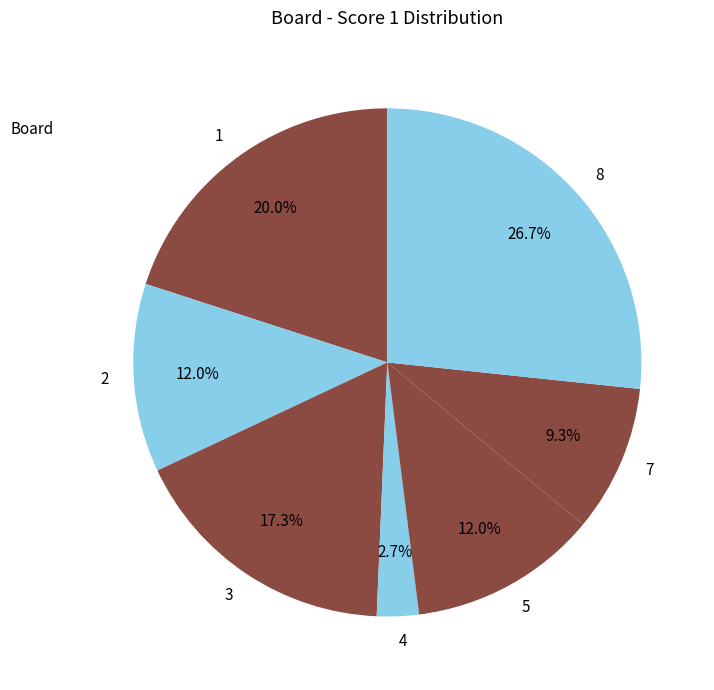

True or false: 7 accounts for 20% of the total.

False